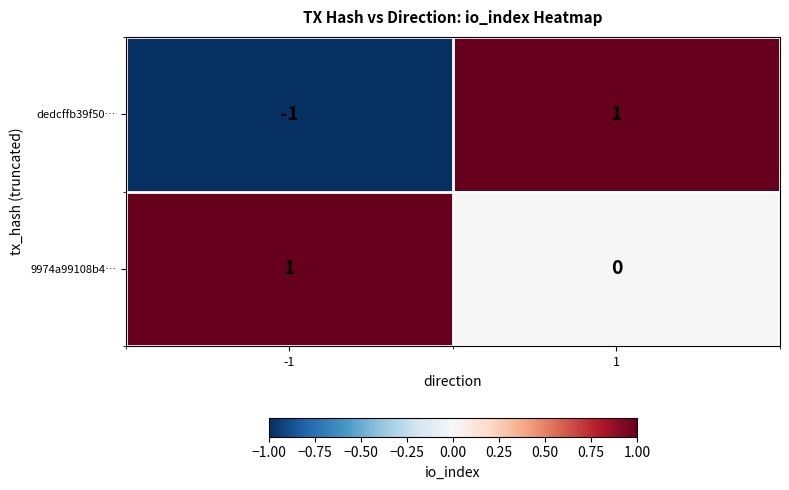

Which label corresponds to the smallest value in the chart?

-1